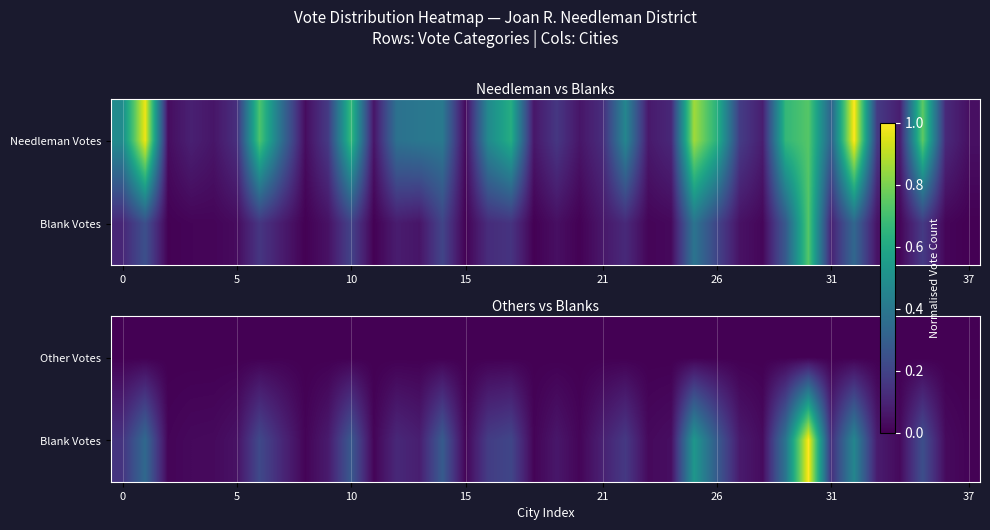

Is it true that Other Votes equals 0.0 at 37?

True